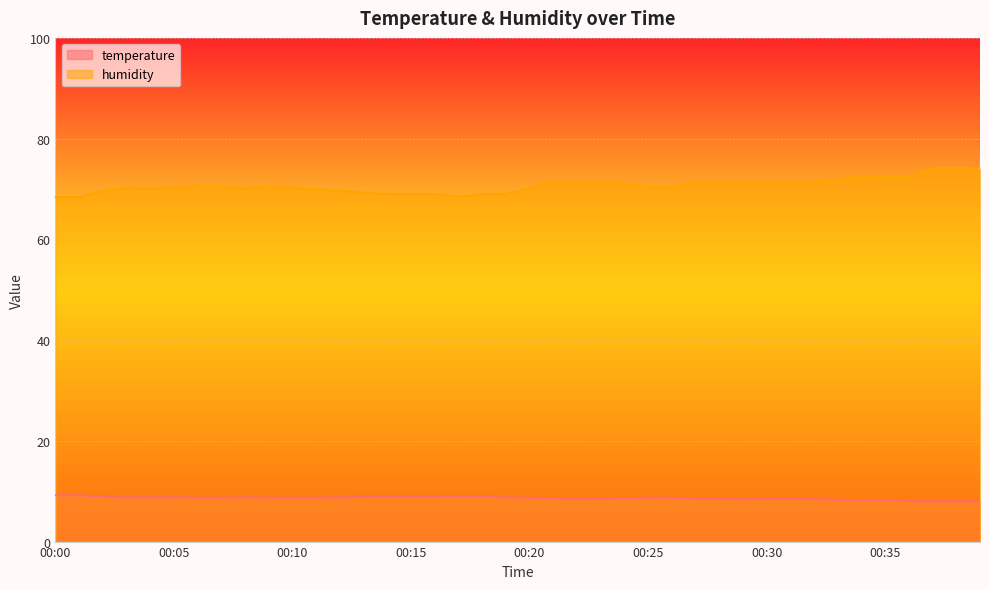

Reading left to right, extract all data points from this chart.

temperature: 00:00=9.2	00:01=9.2	00:02=8.9	00:03=8.8	00:04=8.8	00:05=8.8	00:06=8.7	00:07=8.7	00:08=8.8	00:09=8.7	00:10=8.7	00:11=8.7	00:12=8.8	00:13=8.9	00:14=8.9	00:15=8.9	00:16=8.9	00:17=9.0	00:18=9.0	00:19=8.8	00:20=8.7	00:21=8.6	00:22=8.4	00:23=8.5	00:24=8.6	00:25=8.7	00:26=8.7	00:27=8.5	00:28=8.5	00:29=8.4	00:30=8.5	00:31=8.5	00:32=8.4	00:33=8.3	00:34=8.2	00:35=8.3	00:36=8.0	00:37=8.0	00:38=8.0	00:39=8.0
humidity: 00:00=68.4	00:01=68.4	00:02=69.7	00:03=70.2	00:04=70.1	00:05=70.3	00:06=70.6	00:07=70.5	00:08=70.1	00:09=70.6	00:10=70.2	00:11=69.9	00:12=69.7	00:13=69.3	00:14=69.0	00:15=69.0	00:16=69.0	00:17=68.5	00:18=69.0	00:19=69.0	00:20=70.2	00:21=71.5	00:22=71.4	00:23=71.4	00:24=71.1	00:25=70.4	00:26=70.4	00:27=71.3	00:28=71.3	00:29=71.3	00:30=71.4	00:31=71.1	00:32=71.5	00:33=71.8	00:34=72.7	00:35=72.4	00:36=72.4	00:37=74.1	00:38=74.2	00:39=74.0